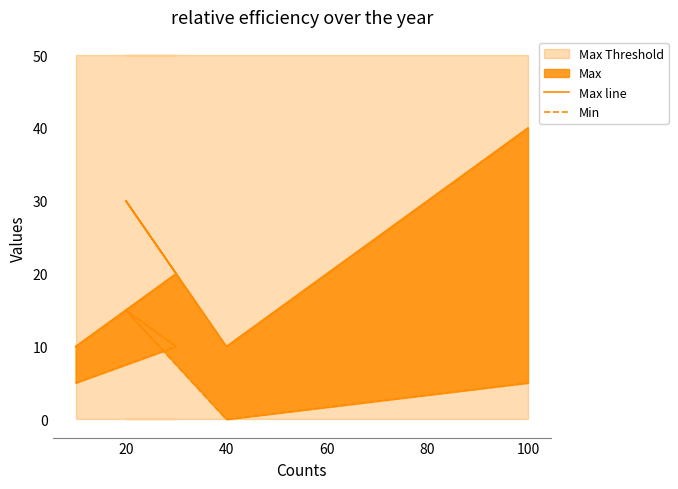

Which series changed the most between 20 and 60?

Max line